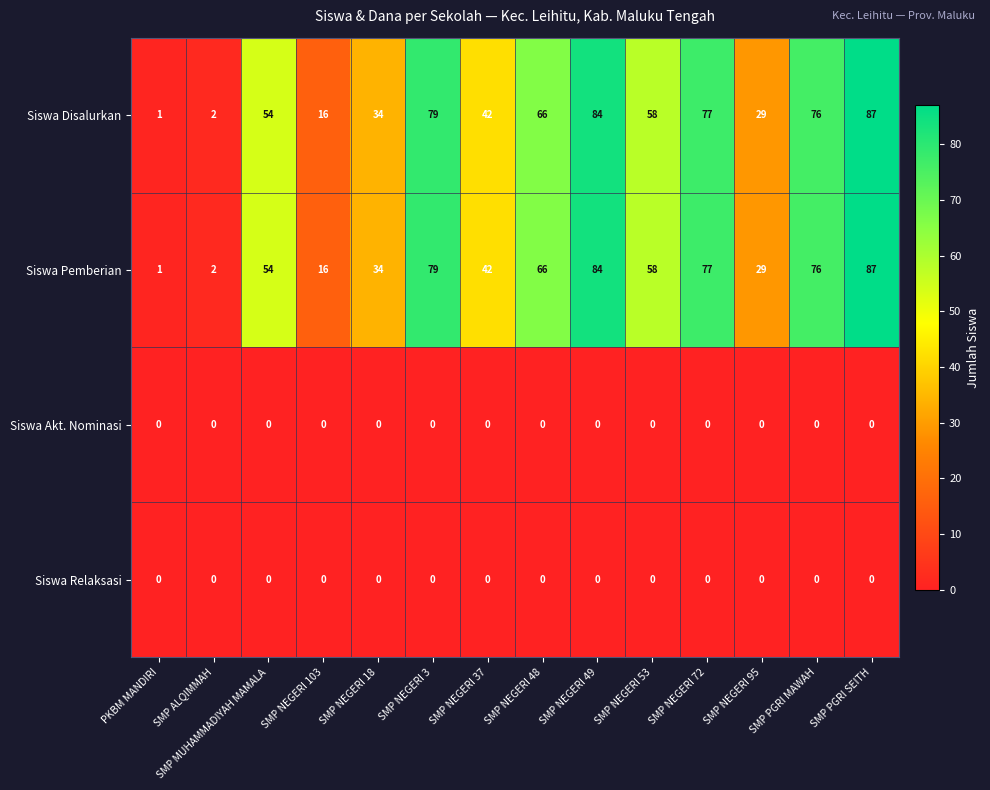

How many series are shown in this chart?

4